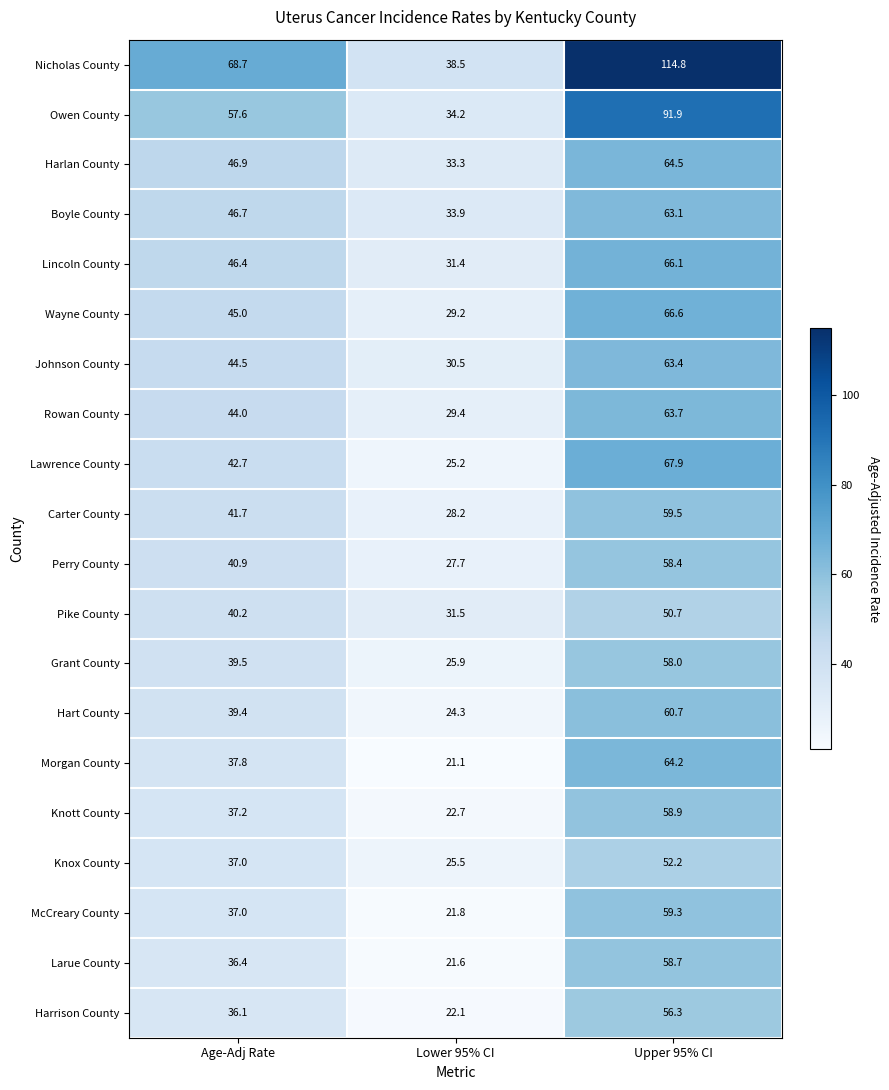

Is it true that Knox County equals 25.6 at Upper 95% CI?

False